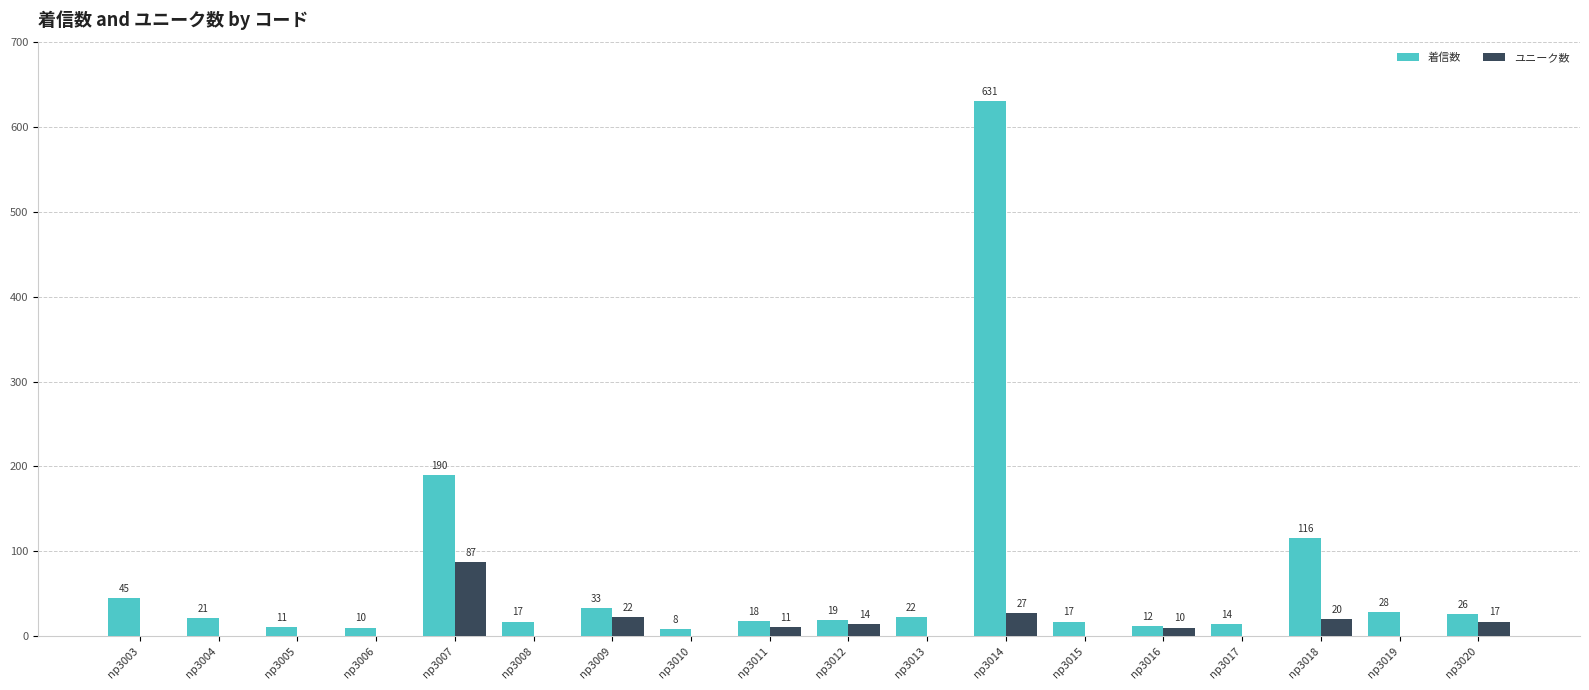

Is it true that 着信数 equals 14 at np3017?

True